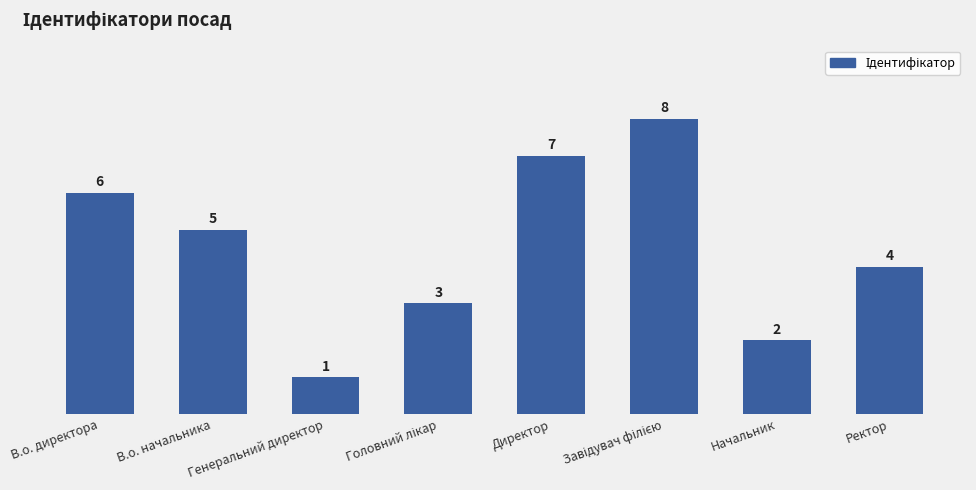

Which has a higher value, В.о. директора or В.о. начальника?

В.о. директора